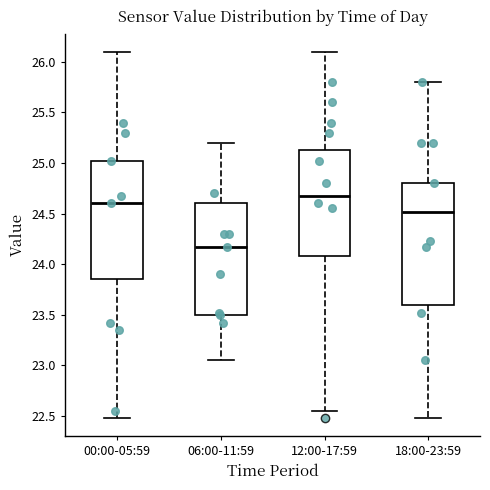

Reading left to right, transcribe this box plot: for each box, give where its median line is, the range the box spans, and where its two whiskers end, as read against the y-axis. The values are not printed on the chart, so give them approximately, as read against the axis.

00:00-05:59: median 24.60, box 23.85 to 25.00, whiskers 22.50 to 26.10
06:00-11:59: median 24.15, box 23.50 to 24.60, whiskers 23.05 to 25.20
12:00-17:59: median 24.65, box 24.10 to 25.15, whiskers 22.55 to 26.10
18:00-23:59: median 24.50, box 23.60 to 24.80, whiskers 22.50 to 25.80